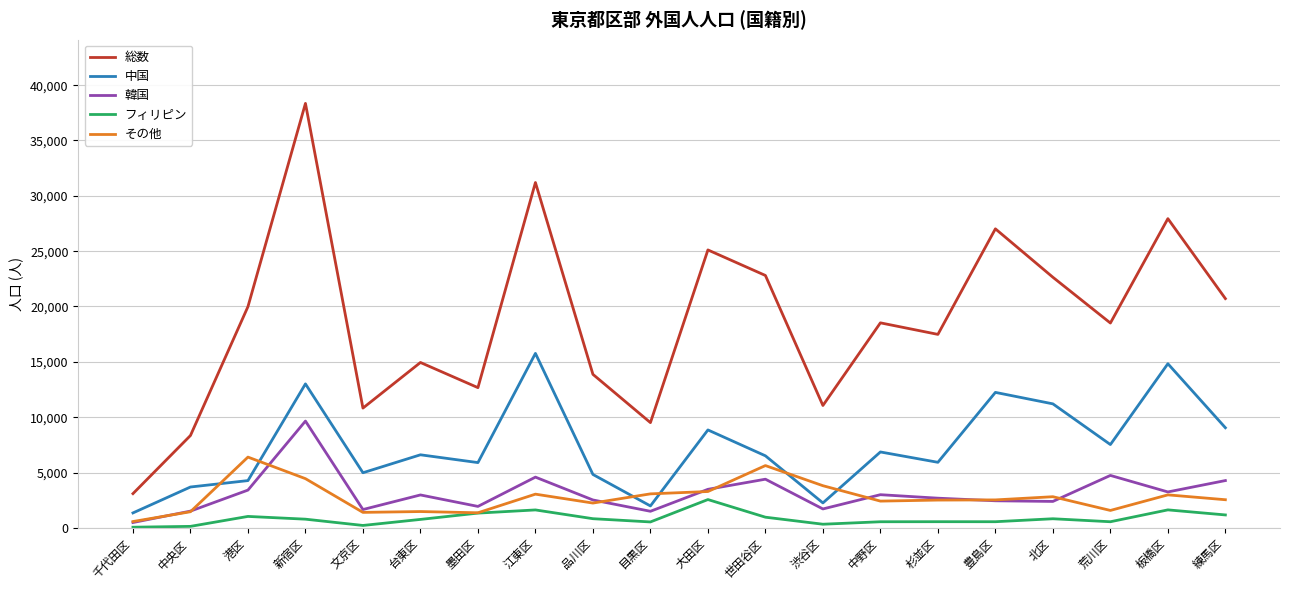

At which label does 中国 reach its peak?

江東区